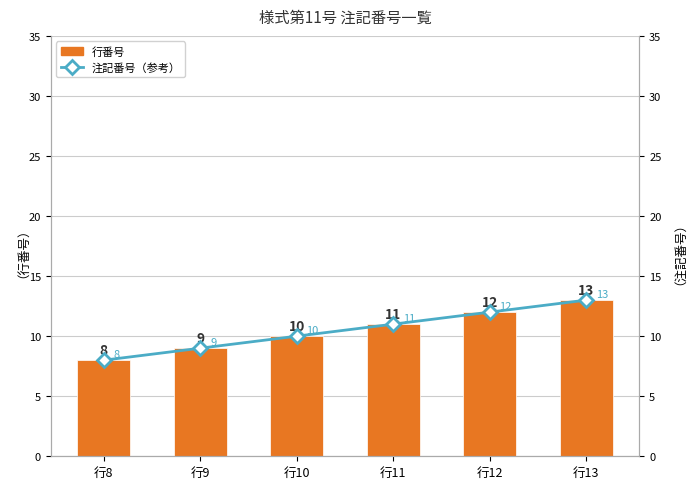

Does the chart contain stacked bars?

No